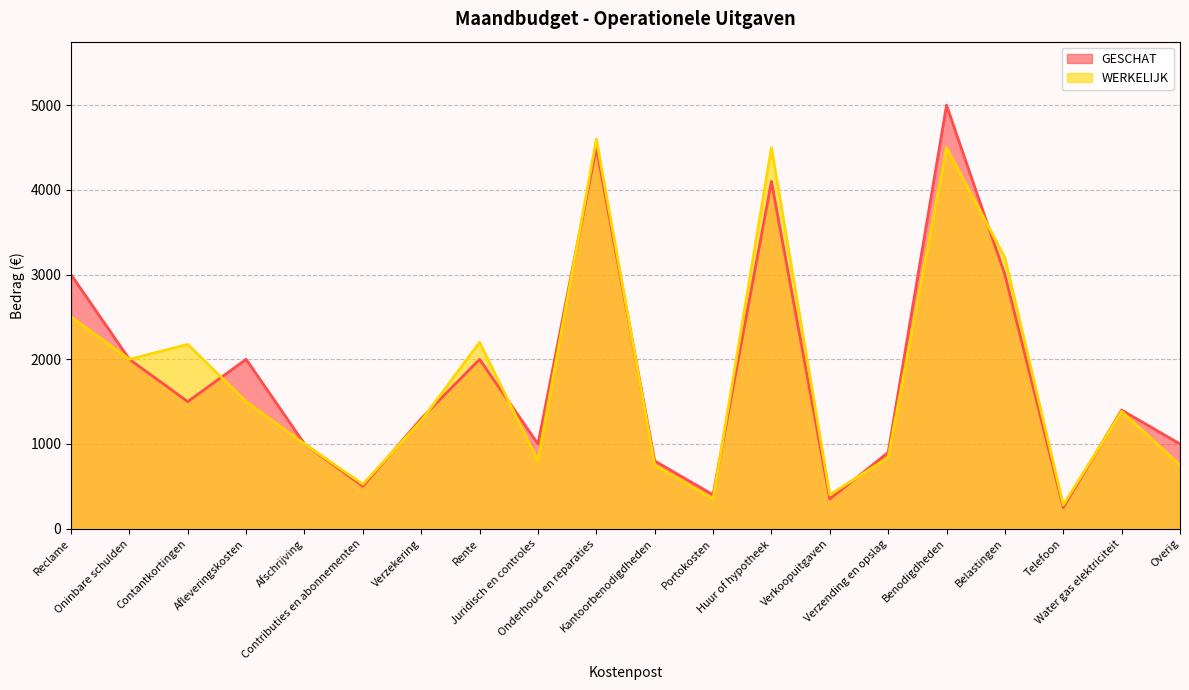

What is the label of the 17th point from the left?

Belastingen